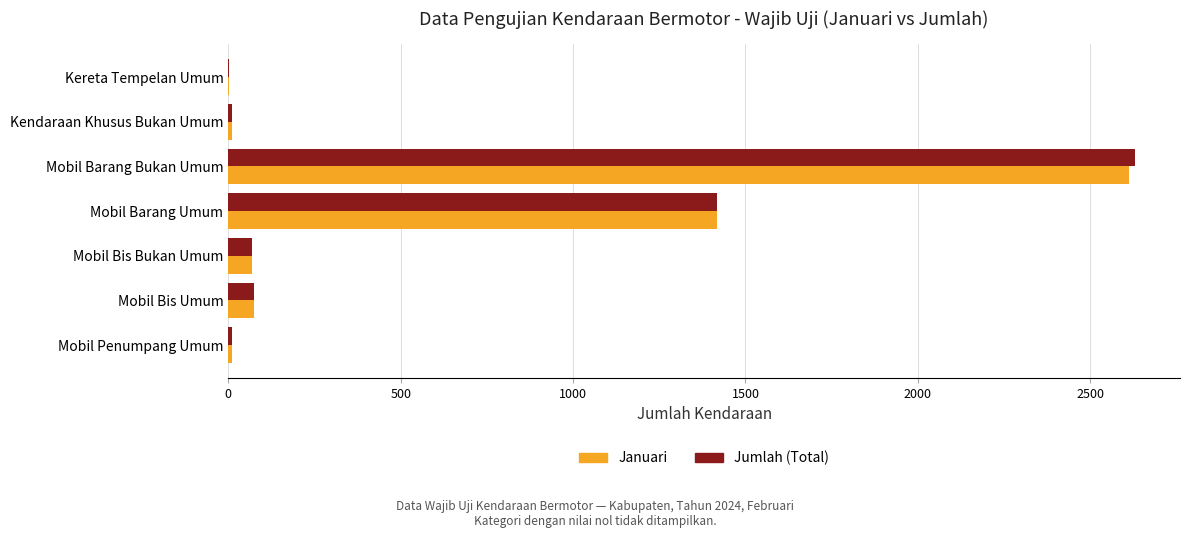

At which label is Jumlah (Total) closest to 1316?

Mobil Barang Umum